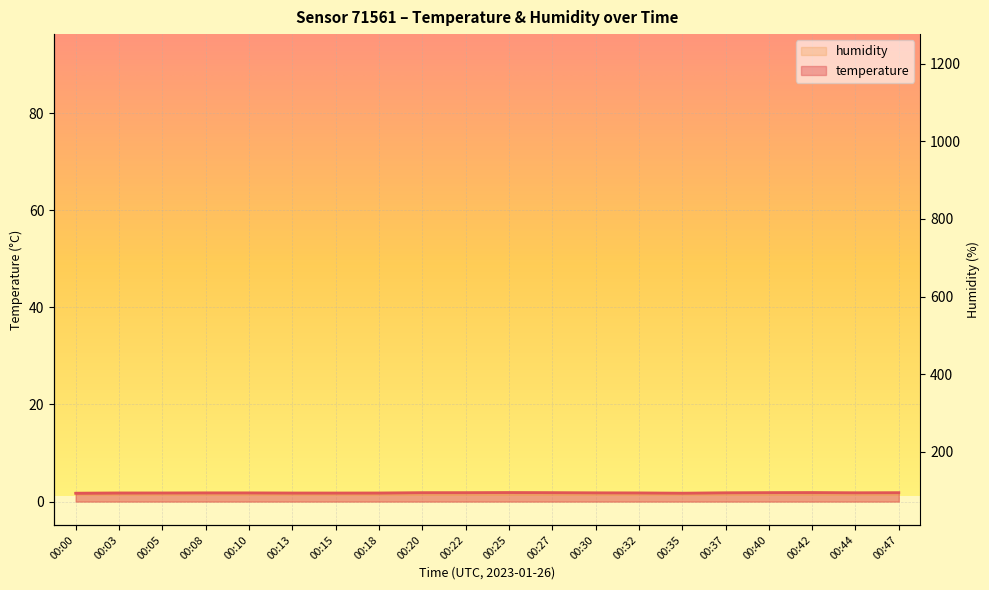

True or false: humidity and temperature cross at least once.

True